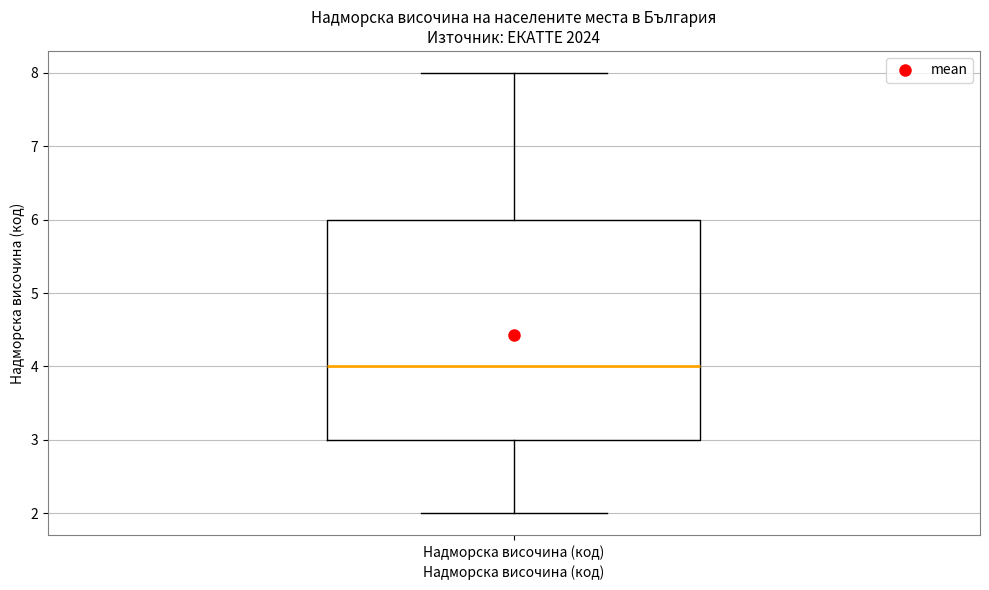

Where does the median line of the box for Надморска височина (код) sit on the y-axis? The values are not printed on the chart, so give them approximately, as read against the axis.

4